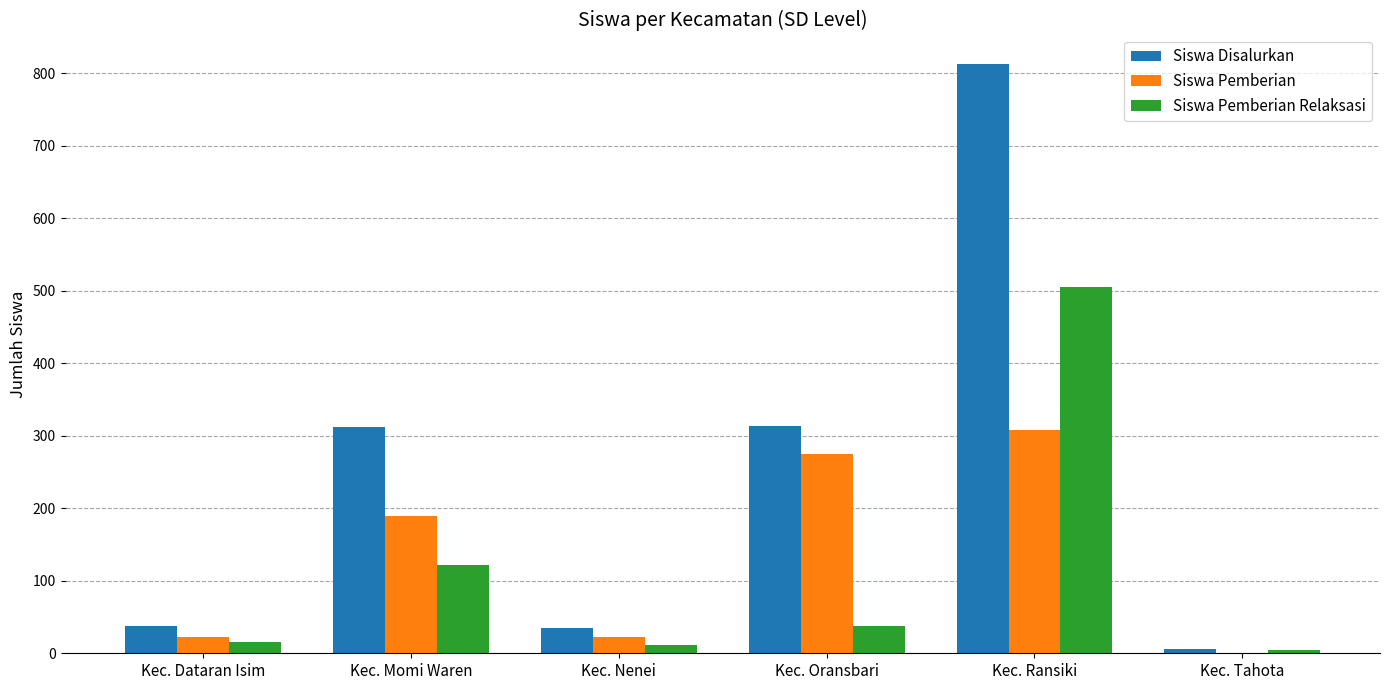

Is the value of Siswa Disalurkan at Kec. Oransbari greater than the value of Siswa Pemberian at Kec. Nenei?

Yes